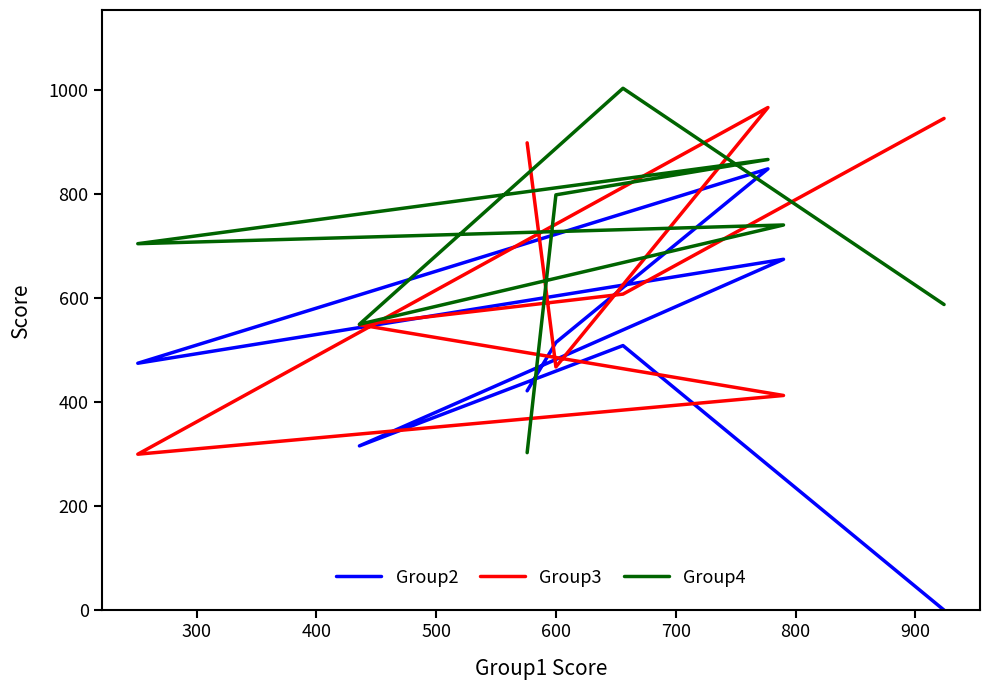

Which series has the largest total across all categories?

Group4